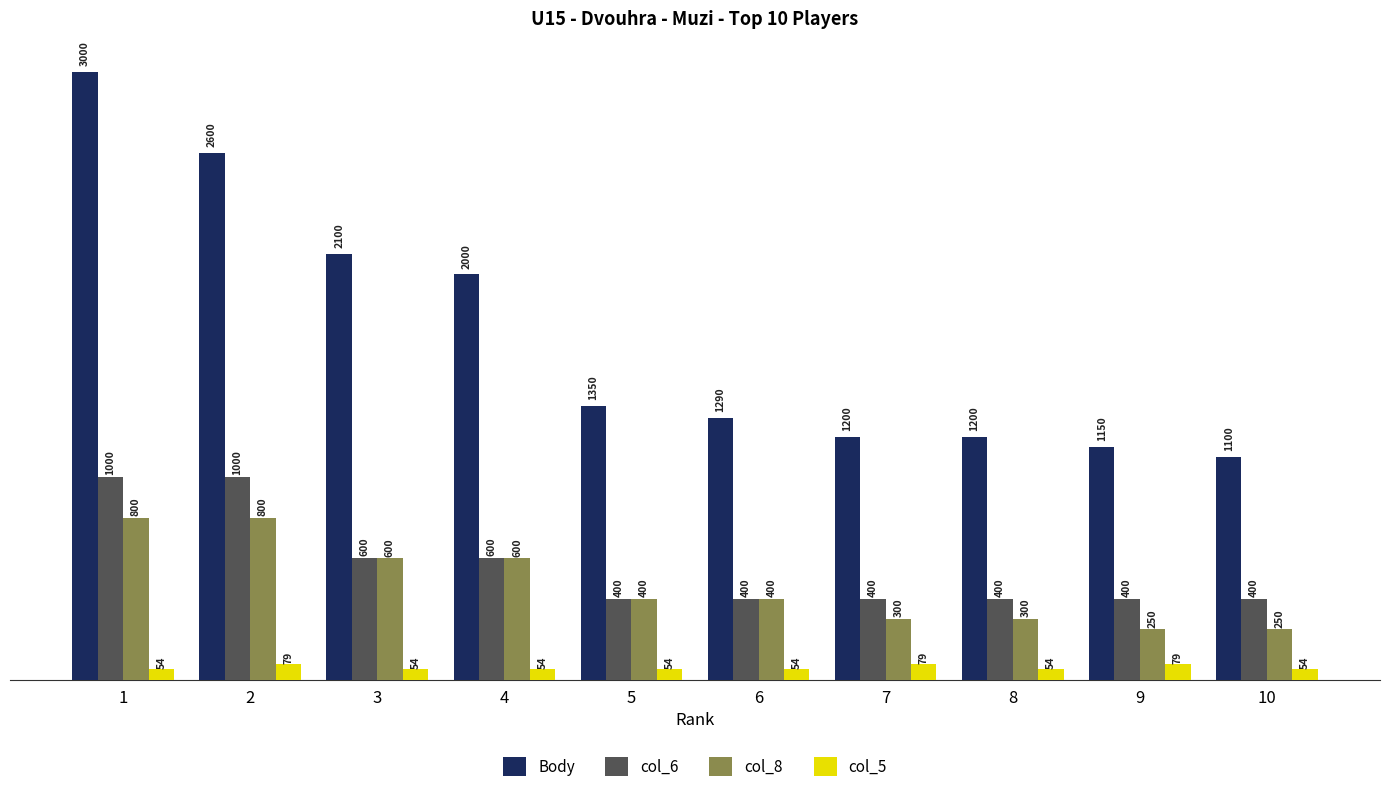

How many data points does each series have?

10